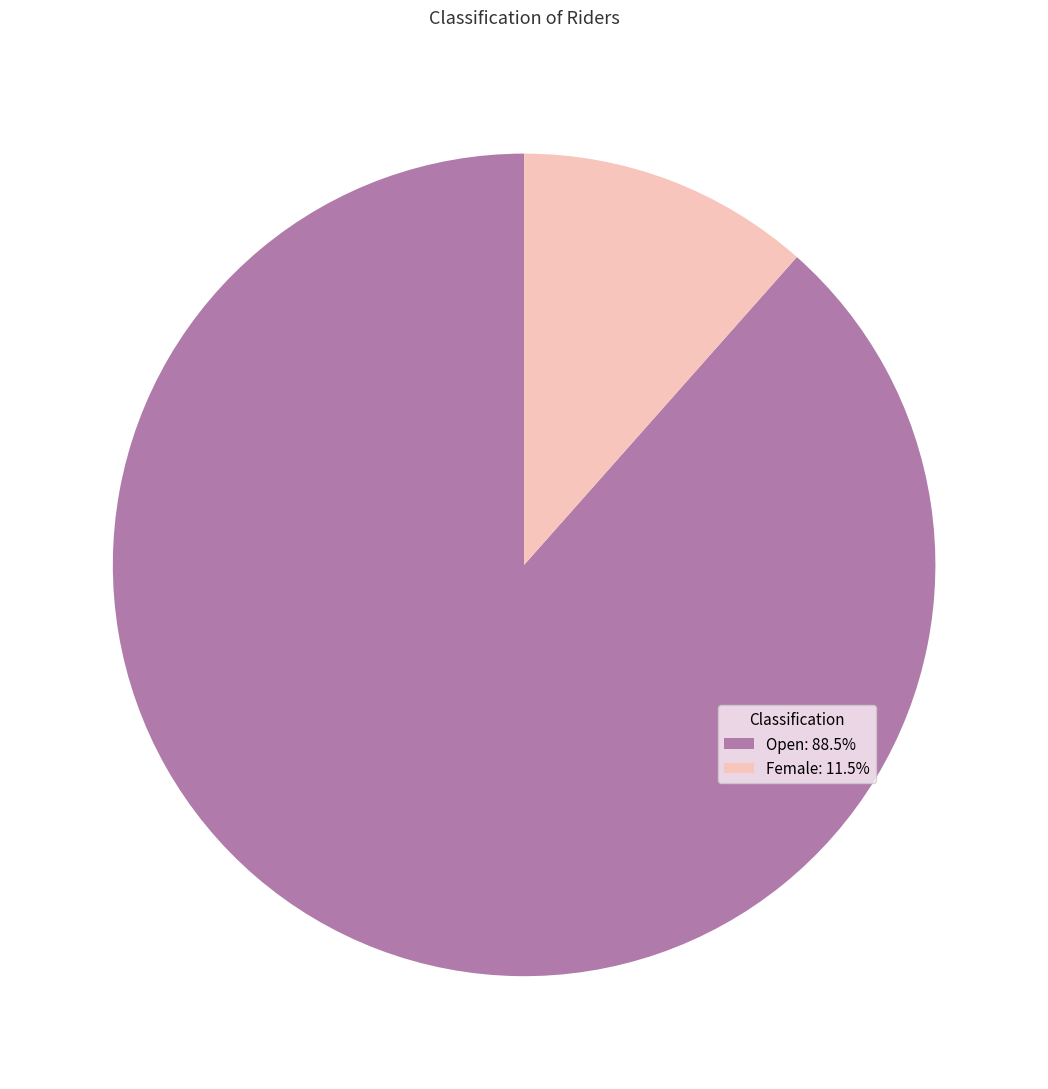

Is Open the majority of the pie?

Yes